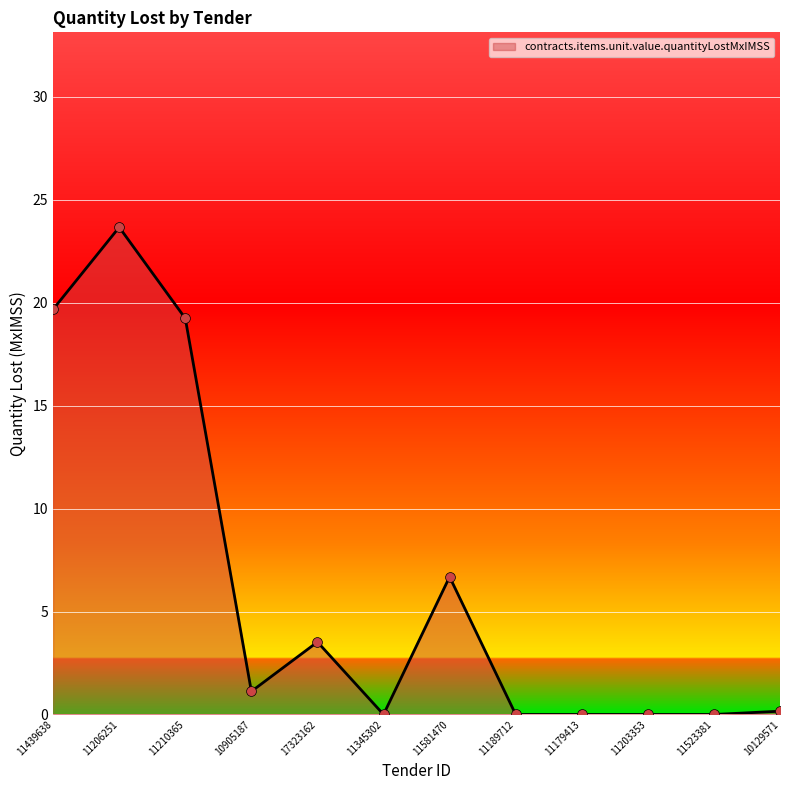

Which has a higher value, 11210365 or 11345302?

11210365